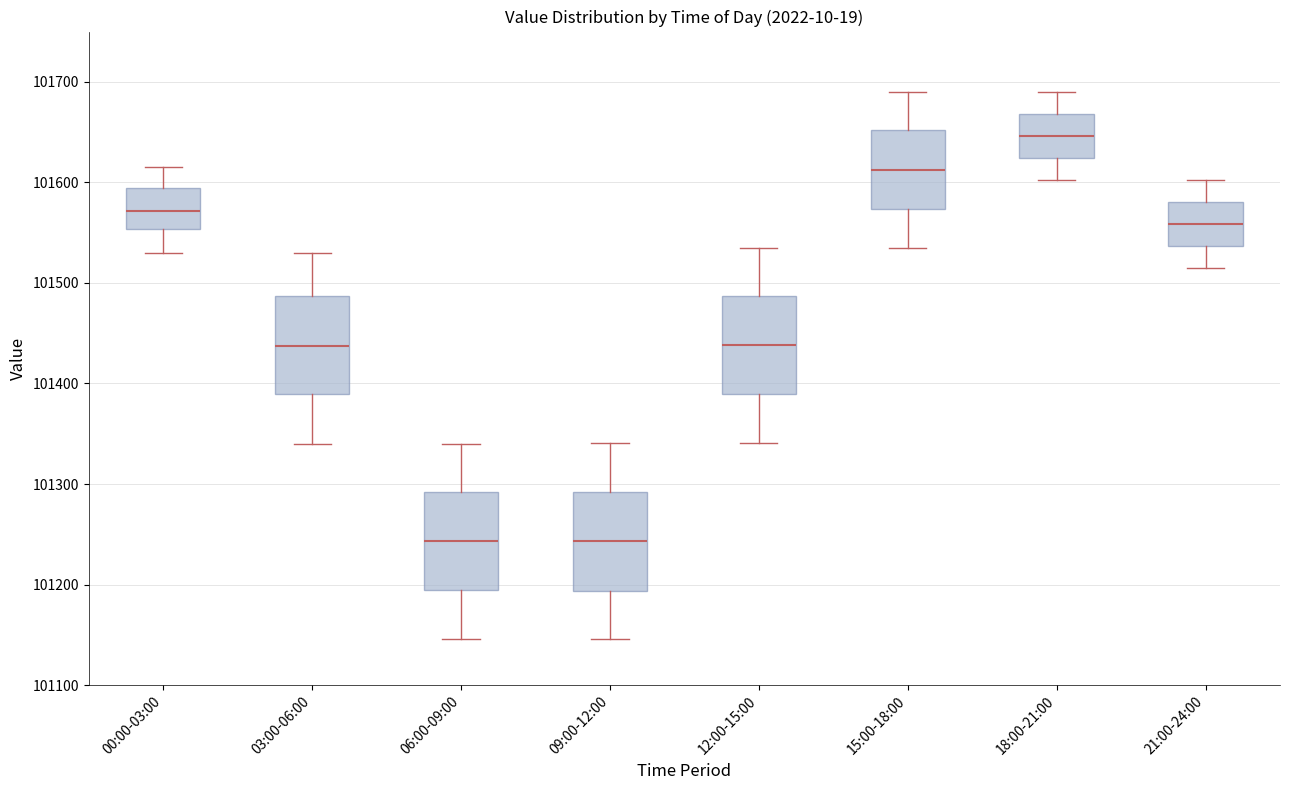

Reading left to right, transcribe this box plot: for each box, give where its median line is, the range the box spans, and where its two whiskers end, as read against the y-axis. The values are not printed on the chart, so give them approximately, as read against the axis.

00:00-03:00: median 101570, box 101550 to 101590, whiskers 101530 to 101620
03:00-06:00: median 101440, box 101390 to 101490, whiskers 101340 to 101530
06:00-09:00: median 101240, box 101190 to 101290, whiskers 101150 to 101340
09:00-12:00: median 101240, box 101190 to 101290, whiskers 101150 to 101340
12:00-15:00: median 101440, box 101390 to 101490, whiskers 101340 to 101540
15:00-18:00: median 101610, box 101570 to 101650, whiskers 101540 to 101690
18:00-21:00: median 101650, box 101620 to 101670, whiskers 101600 to 101690
21:00-24:00: median 101560, box 101540 to 101580, whiskers 101510 to 101600